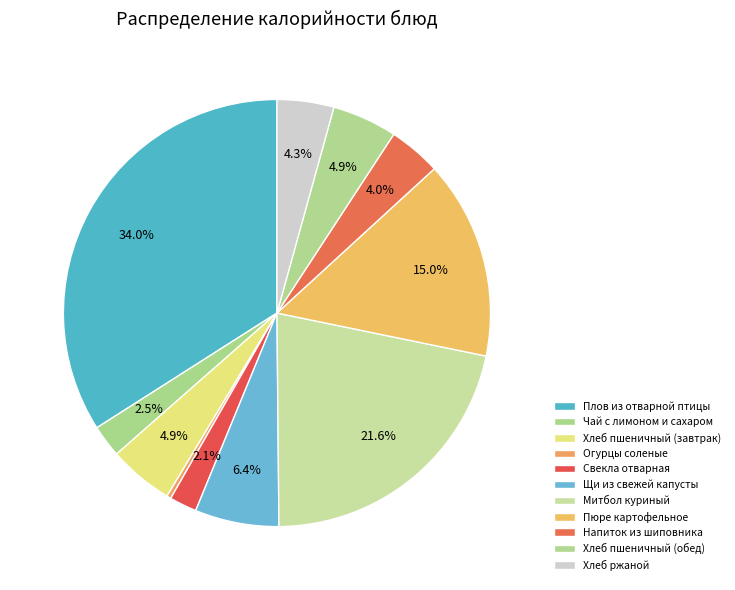

Count the number of slices in the pie.

11